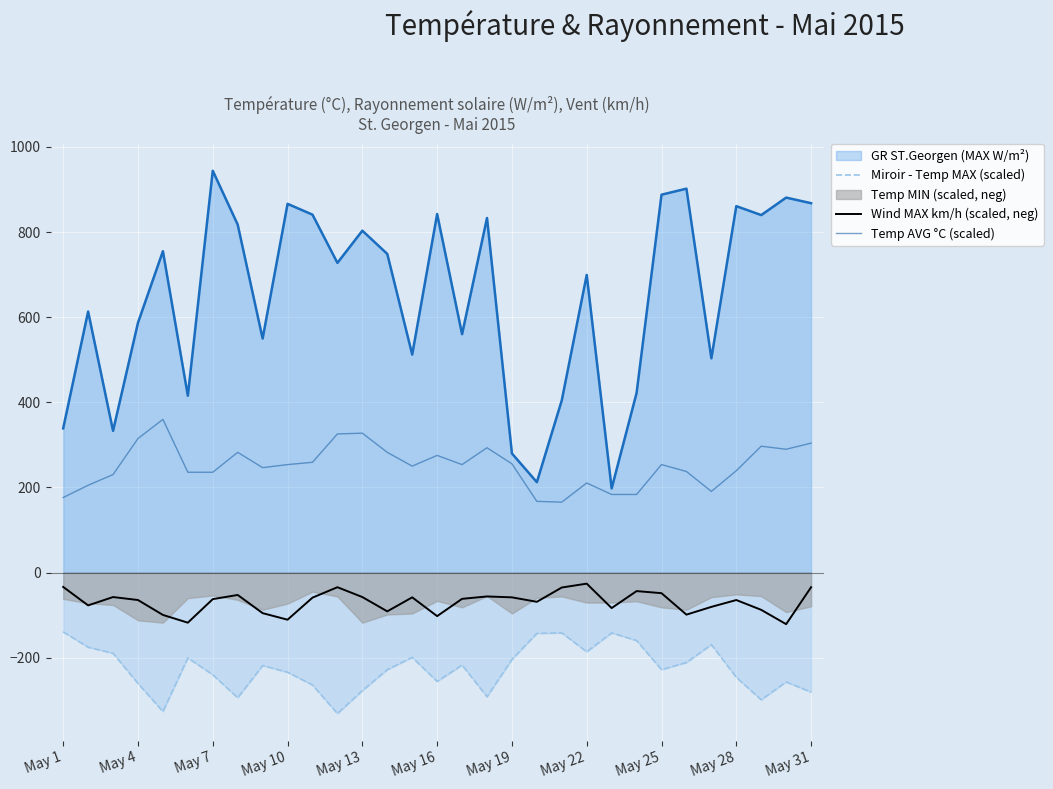

How many lines are shown in the chart?

3